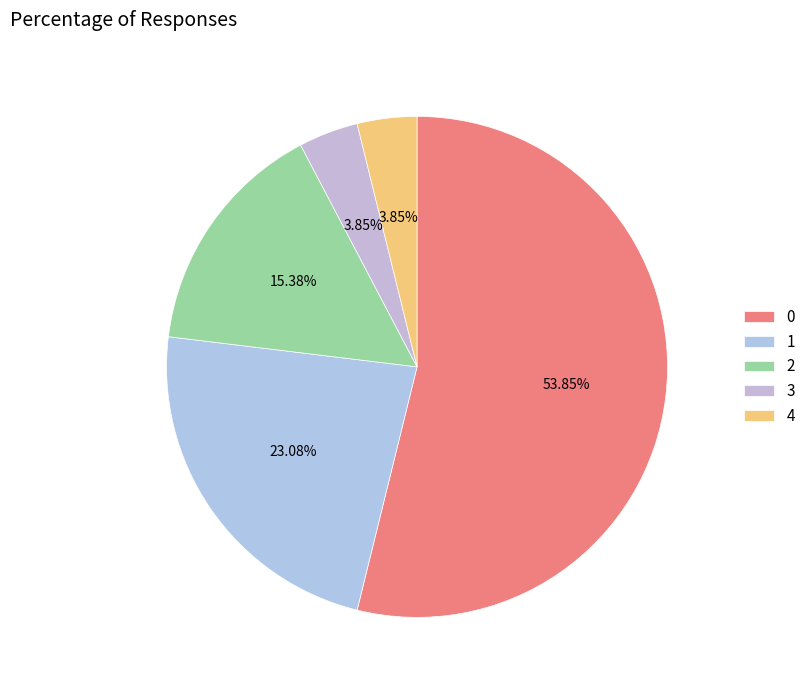

Which category has the biggest portion of the pie?

0